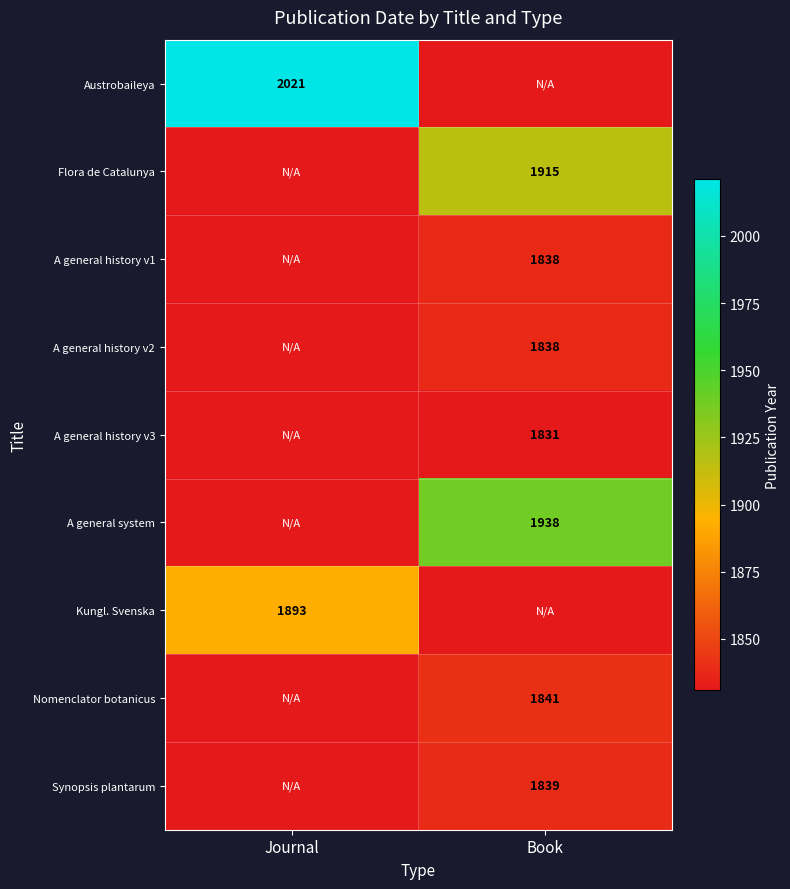

Is it true that Nomenclator botanicus equals 834 at Book?

False